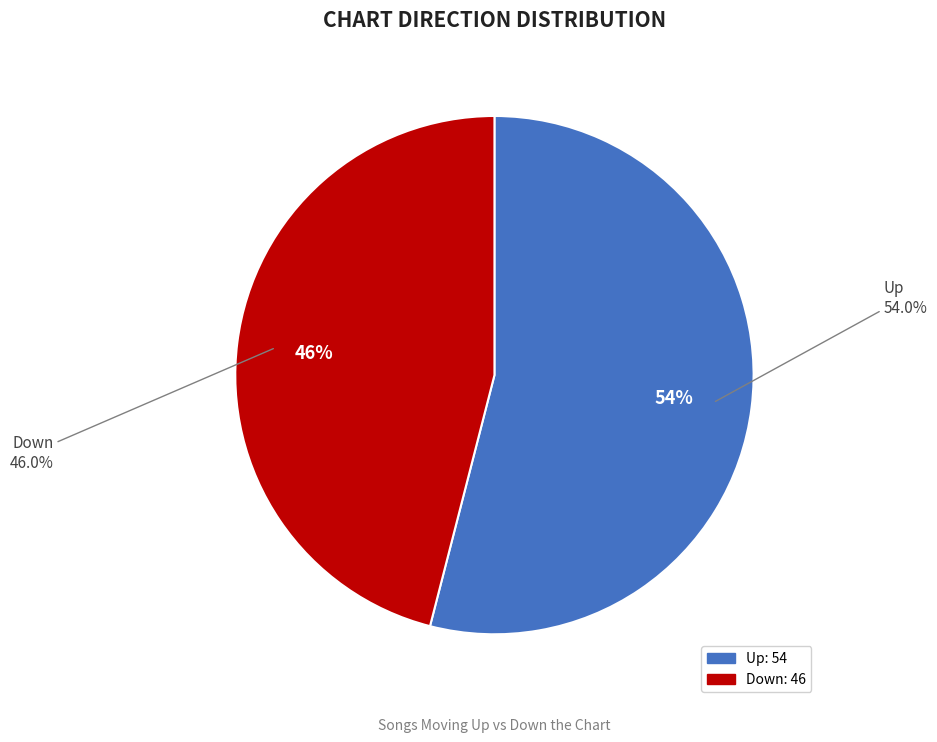

How many slices are in this pie chart?

2